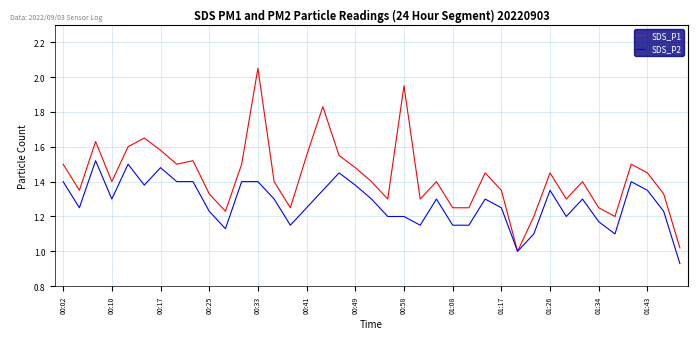

Which series has the largest range (max minus min)?

SDS_P1